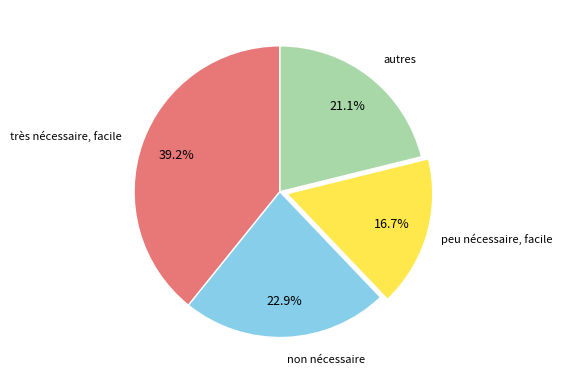

Is there a majority slice in this chart?

No